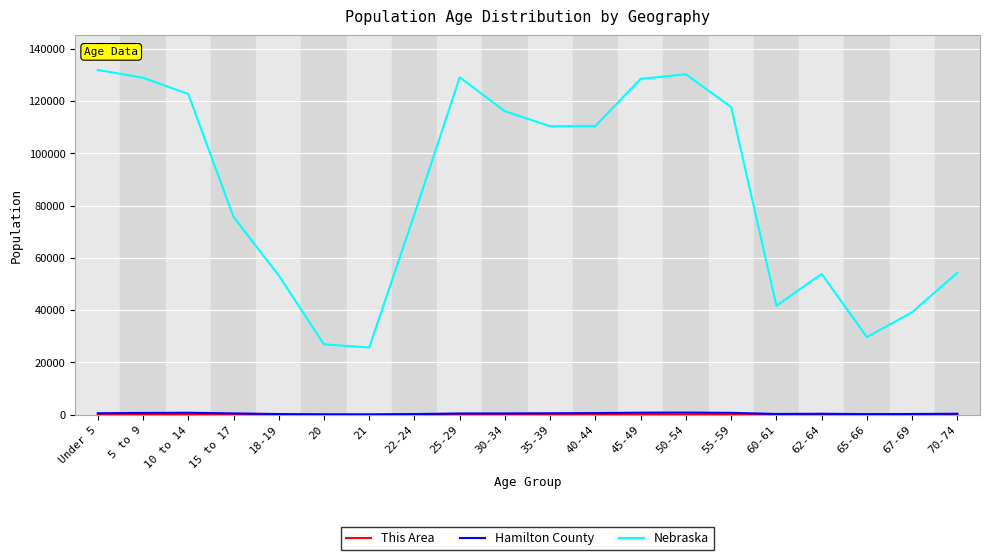

At which label does Nebraska first exceed 110361?

Under 5